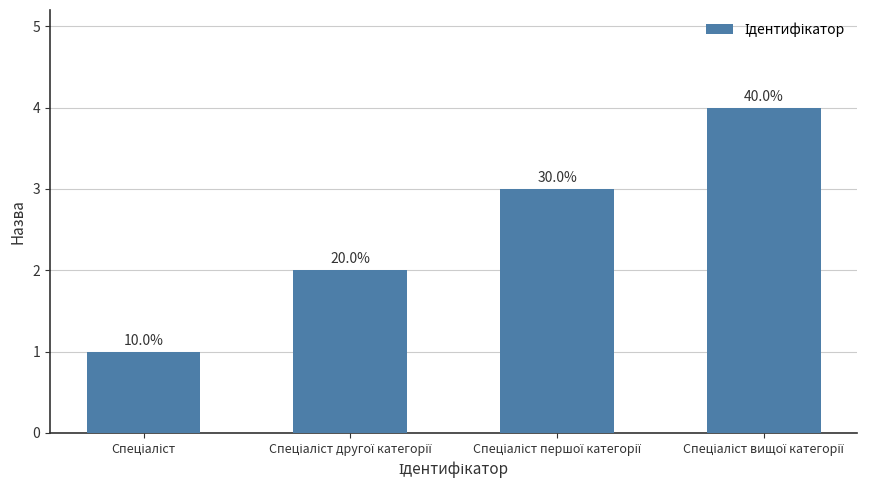

What position from the right is Спеціаліст другої категорії?

3